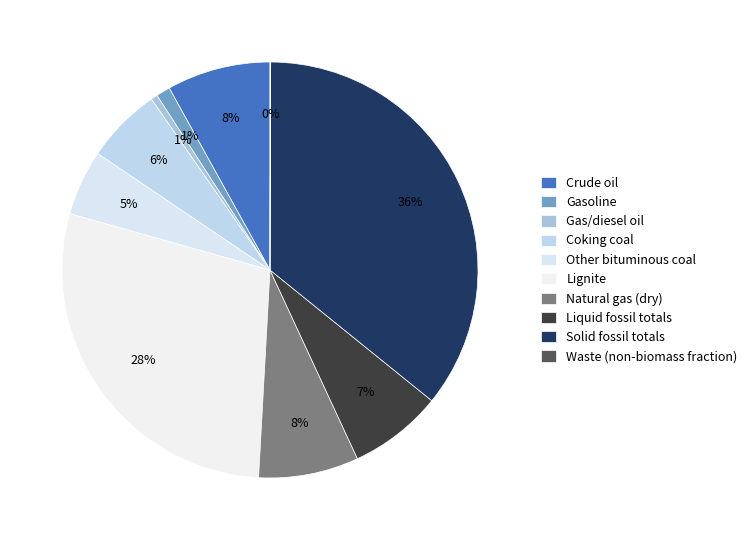

Combined, what portion of the pie is Other bituminous coal and Solid fossil totals?

40.9%